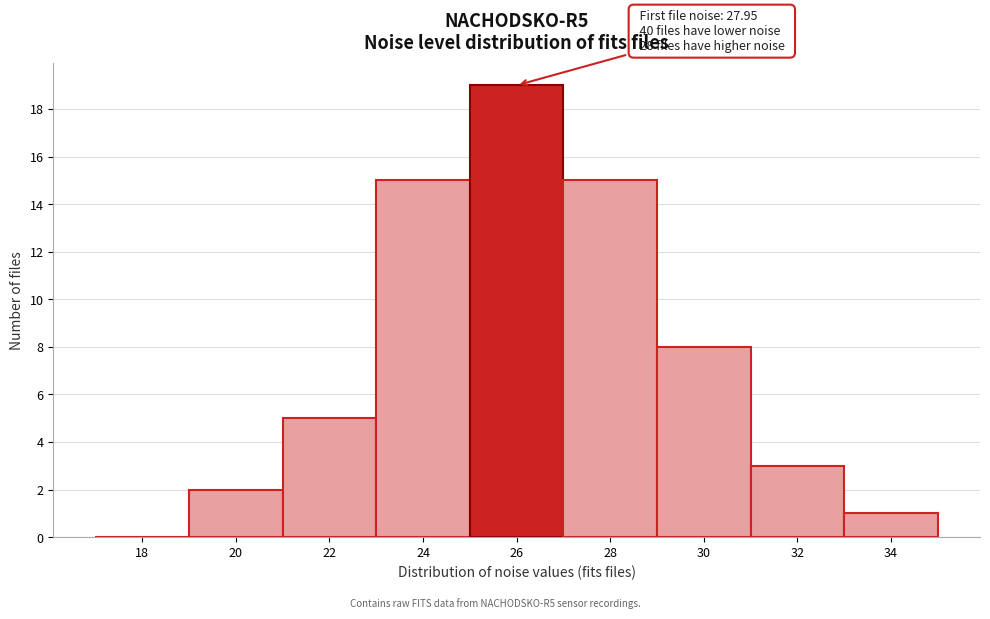

Reading left to right, extract all data points from this chart.

18=0	20=2	22=5	24=15	26=19	28=15	30=8	32=3	34=1